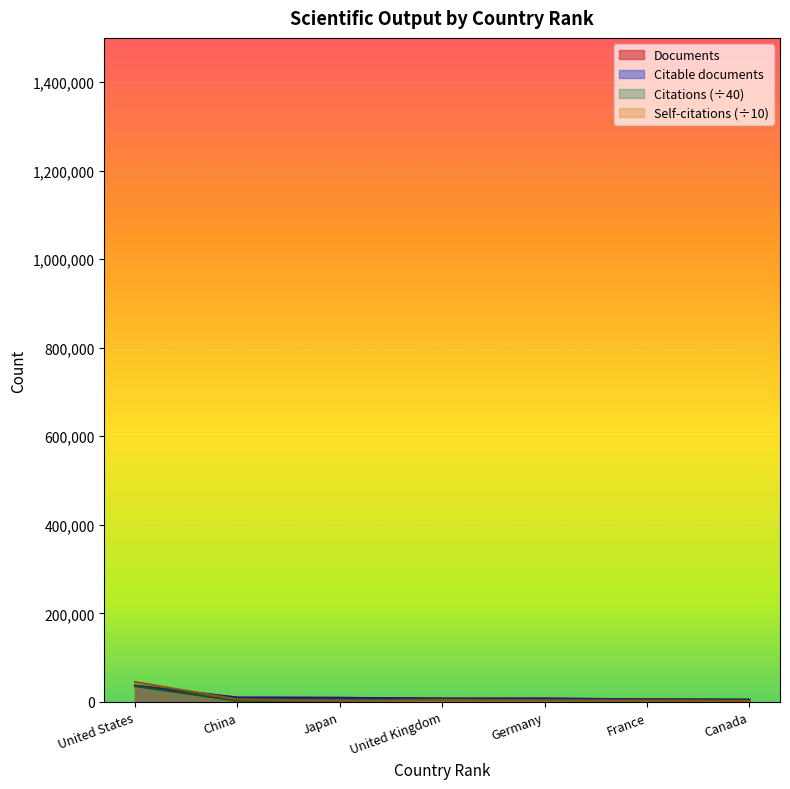

Does the chart display data point markers on the line(s)?

No